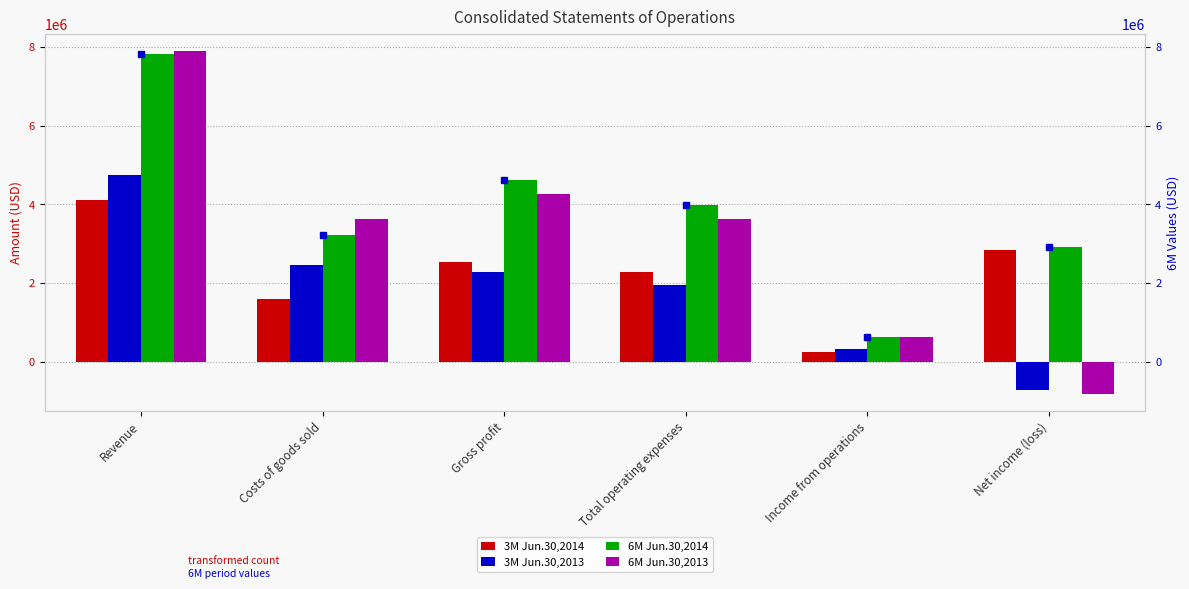

How many bars are there in total?

24